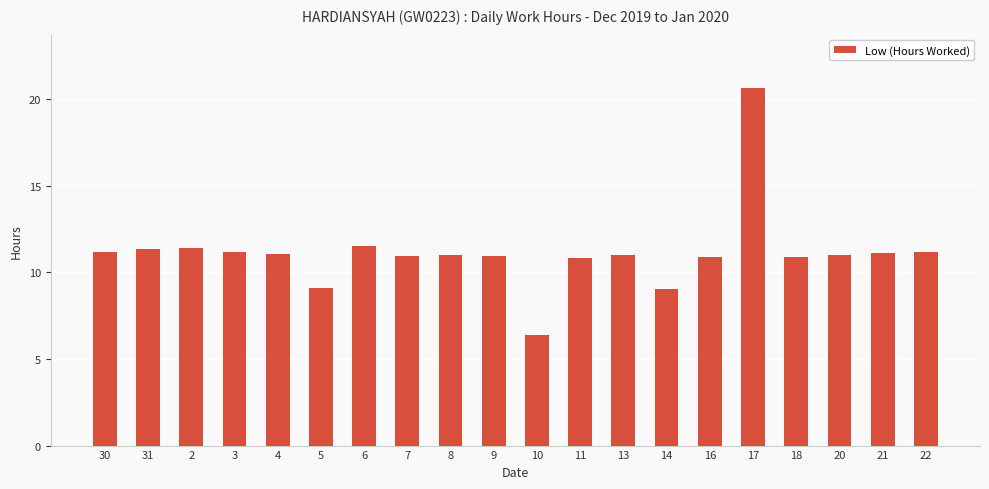

The chart shows a value of 7.6 at 6. True or false?

False